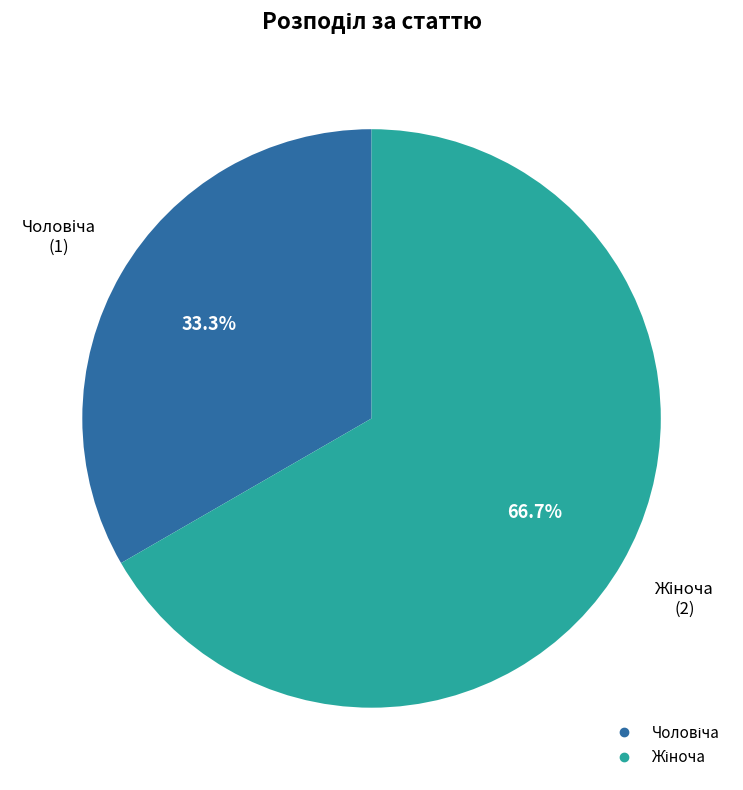

Does any single category account for the majority?

Yes